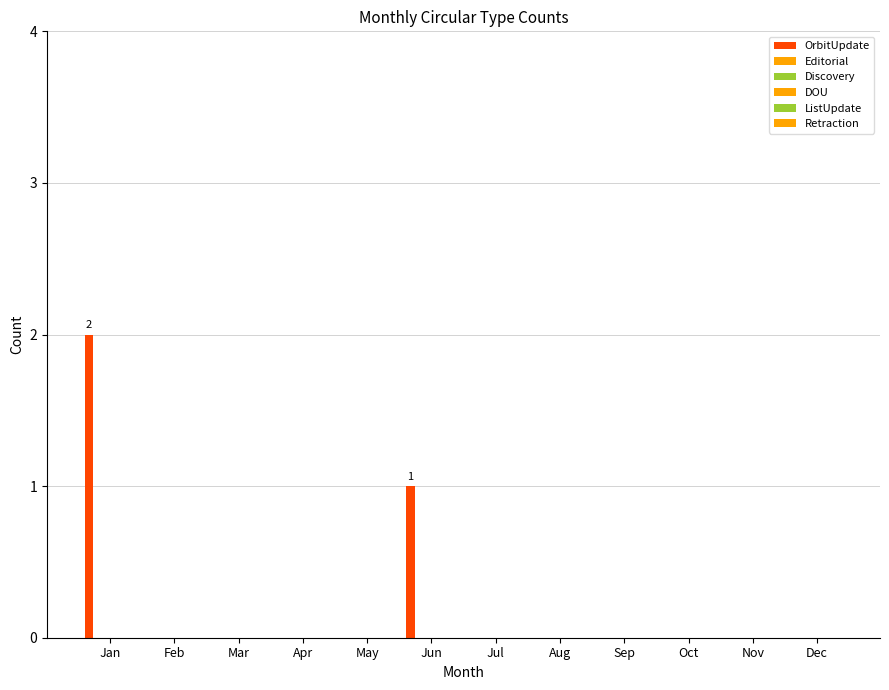

How many categories are shown in the chart?

12